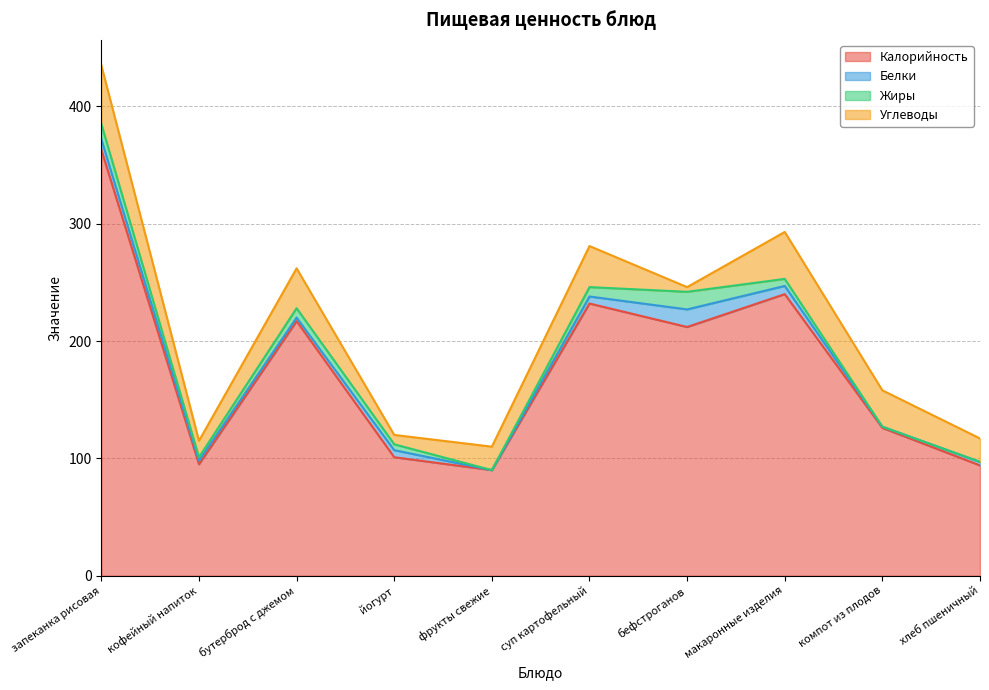

What is the value of the Углеводы point at the 3rd from the left?

34